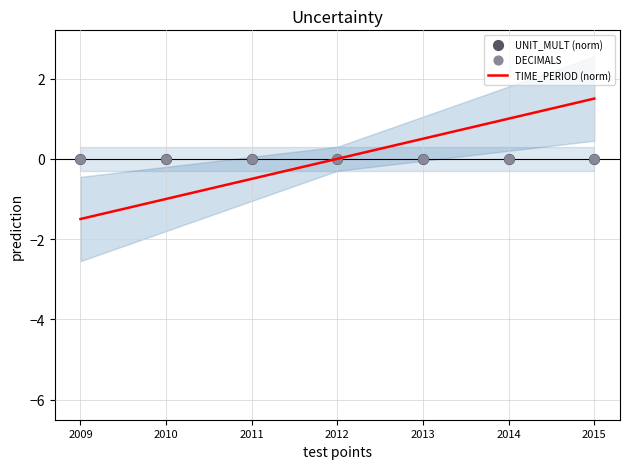

At how many categories does at least one series exceed 0?

3